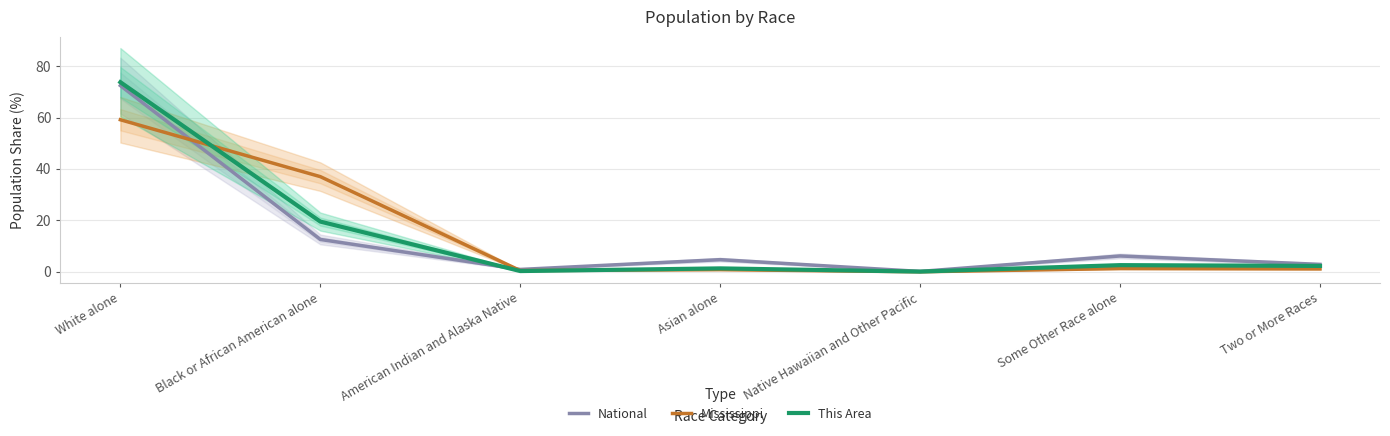

List the series in order of their peak value, lowest first.

Mississippi, National, This Area